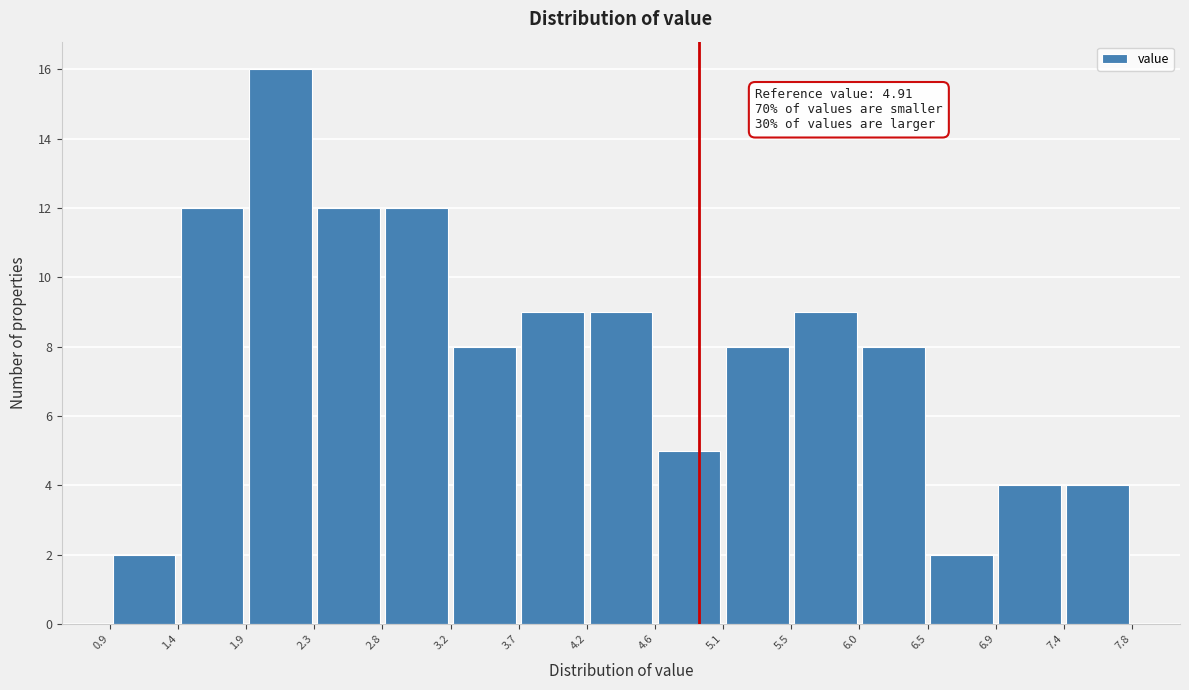

Over which range of the x-axis is the bar tallest?

1.9 to 2.3